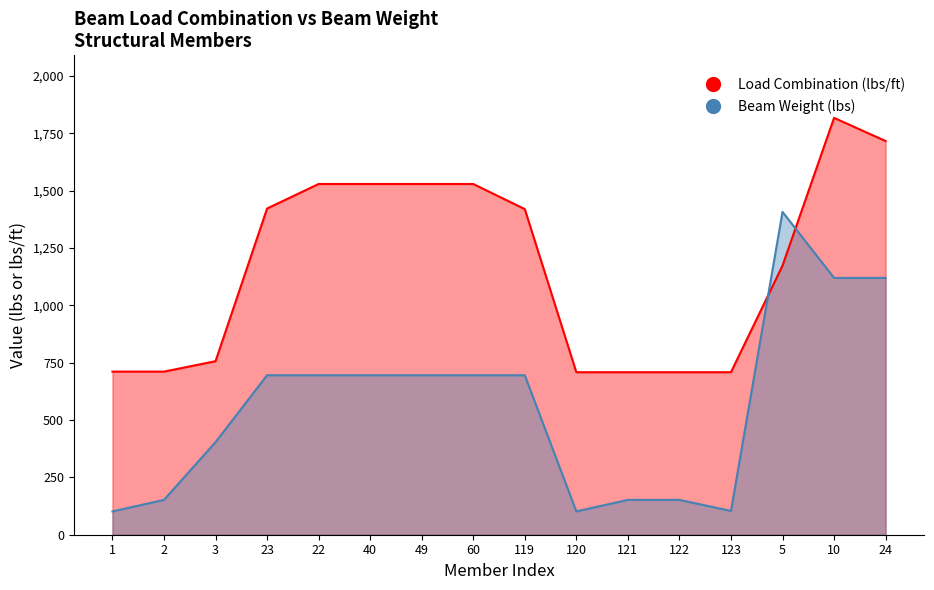

Reading left to right, what are all the values shown in this chart?

Load Combination (lbs/ft): 1=711.4	2=711.4	3=756.8	23=1422.5	22=1529.6	40=1529.6	49=1529.6	60=1529.6	119=1420.1	120=708.7	121=708.7	122=708.7	123=708.7	5=1173.6	10=1818.0	24=1717.0
Beam Weight (lbs): 1=101.7	2=152.0	3=403.8	23=695.5	22=695.5	40=695.5	49=695.5	60=695.5	119=695.5	120=101.7	121=152.0	122=152.0	123=103.7	5=1408.0	10=1120.0	24=1120.0